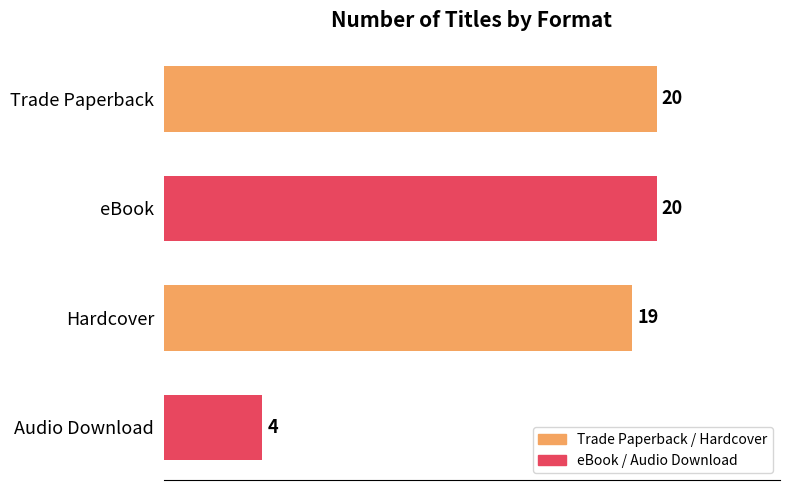

What is the ratio of the value at eBook to the value at Audio Download?

5.0